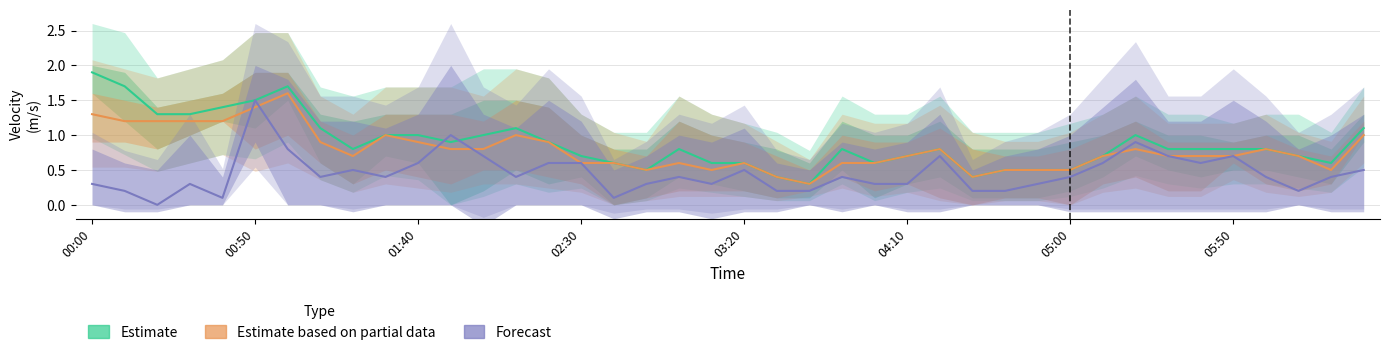

What is the maximum value shown in the chart?

1.9